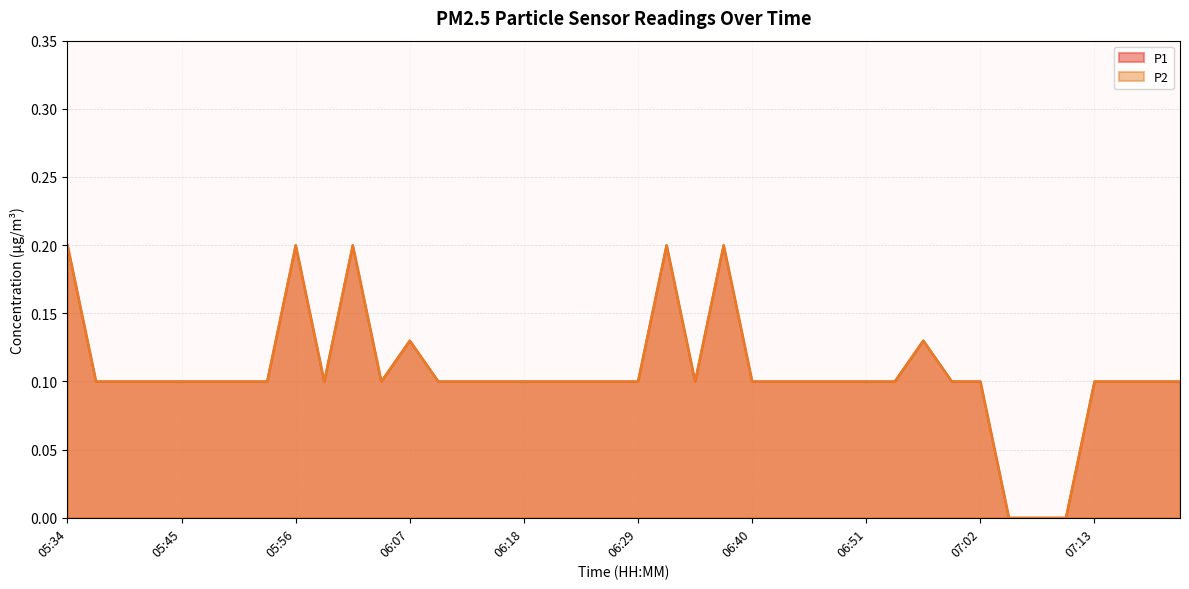

How many distinct data groups are displayed?

2